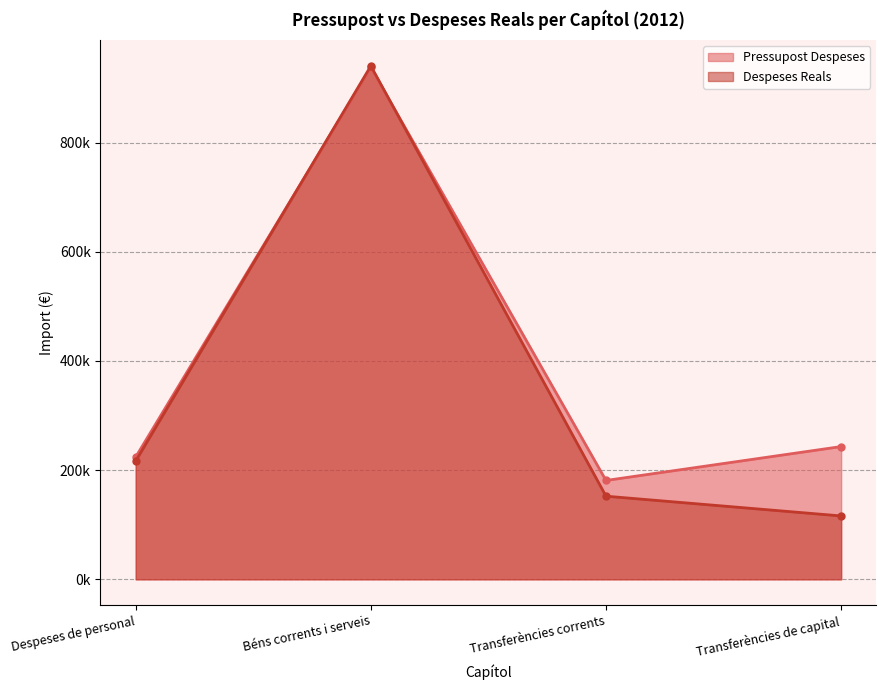

What is the sum of the Despeses Reals values at Despeses de personal and Transferències corrents?

369042.3